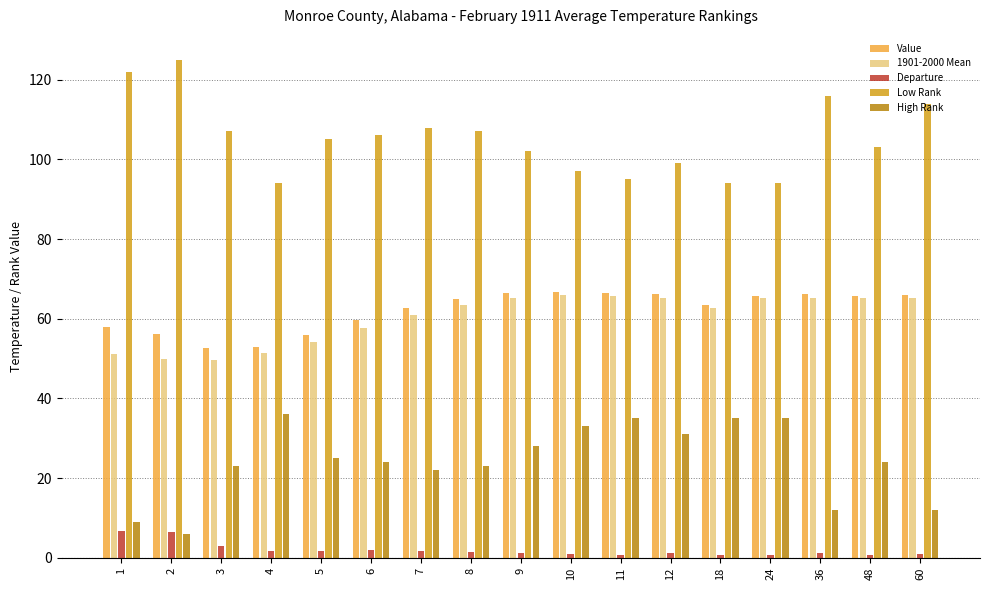

What is the difference between the Value values at 12 and 6?

6.4